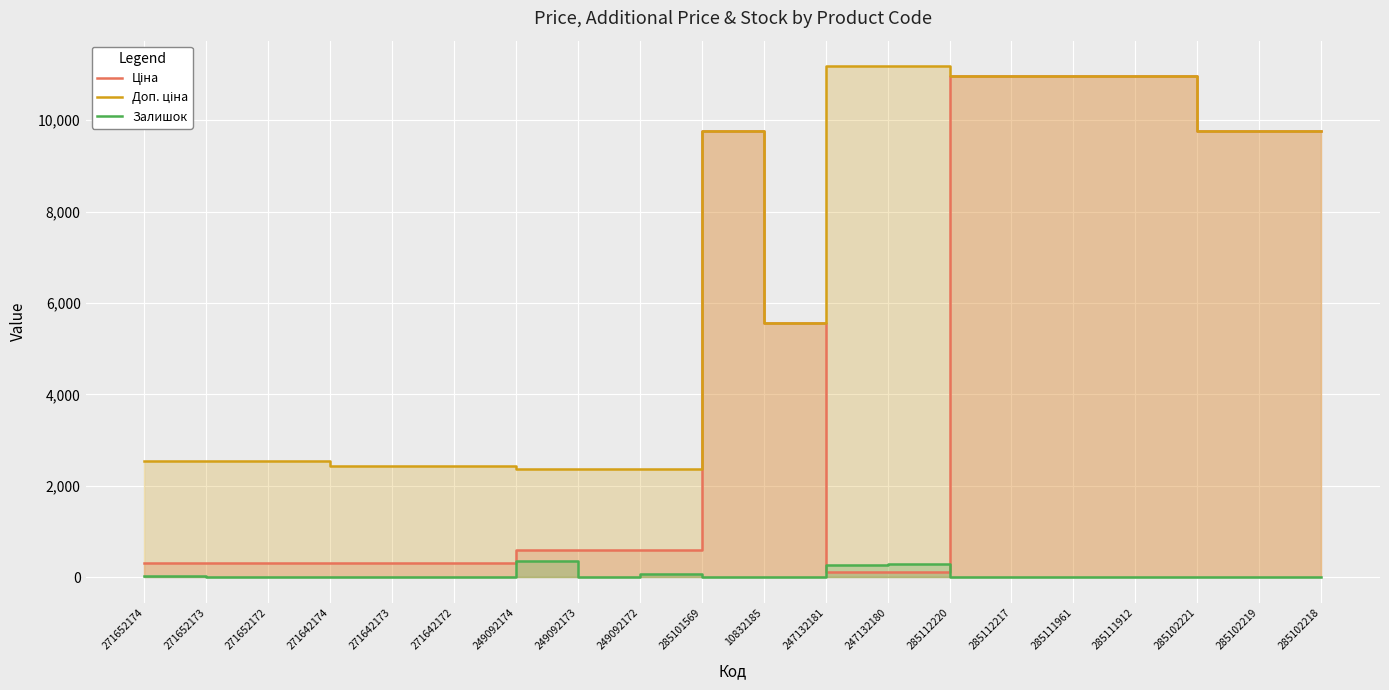

How many lines are shown in the chart?

3